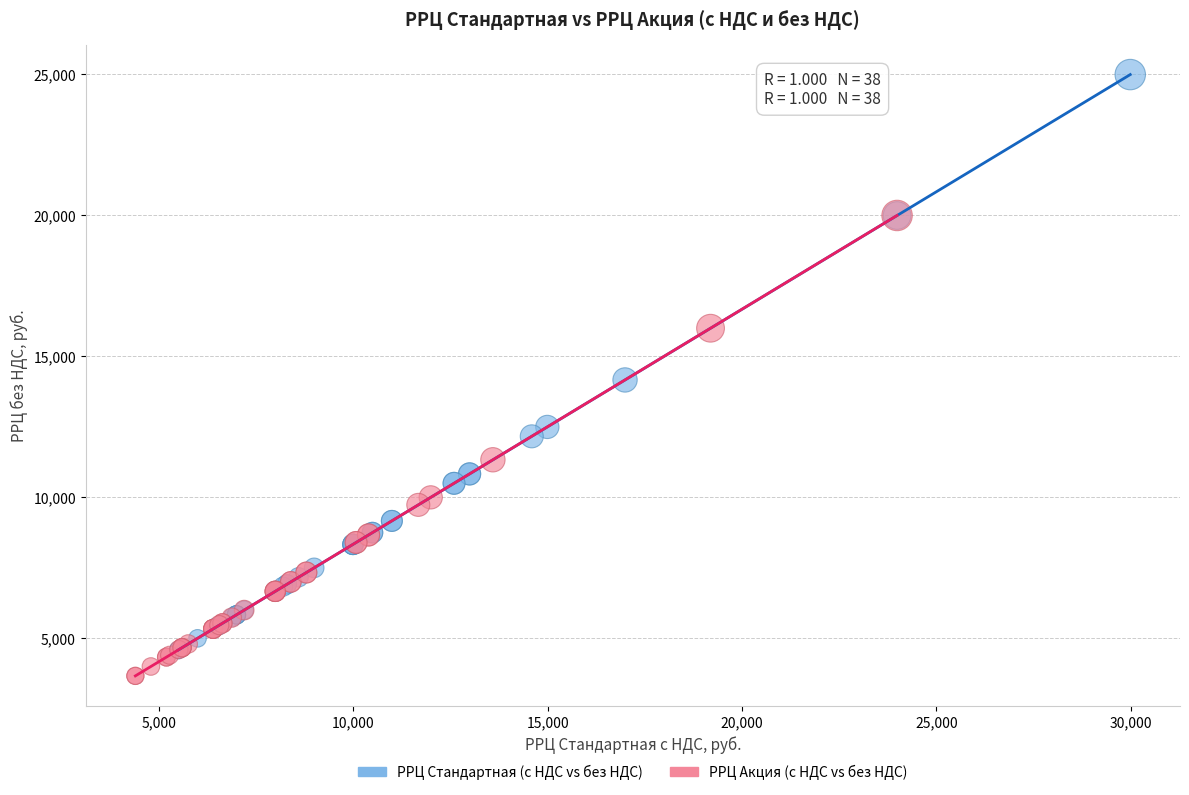

Which series contains the highest Y value?

РРЦ Стандартная (с НДС vs без НДС)